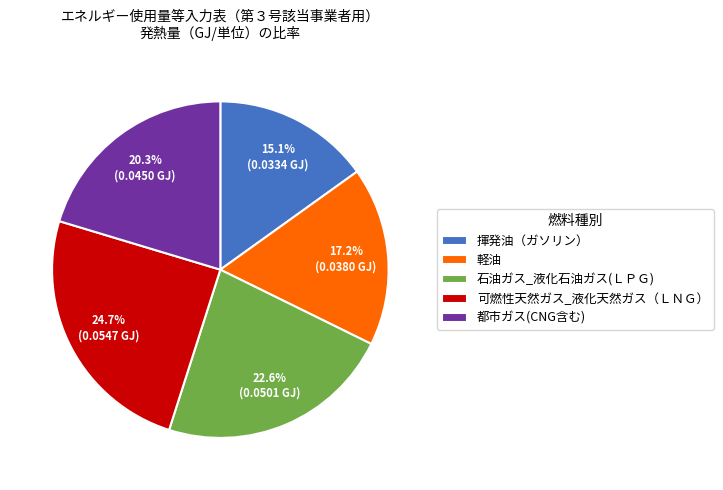

To the nearest percent, what is the average slice percentage?

20%